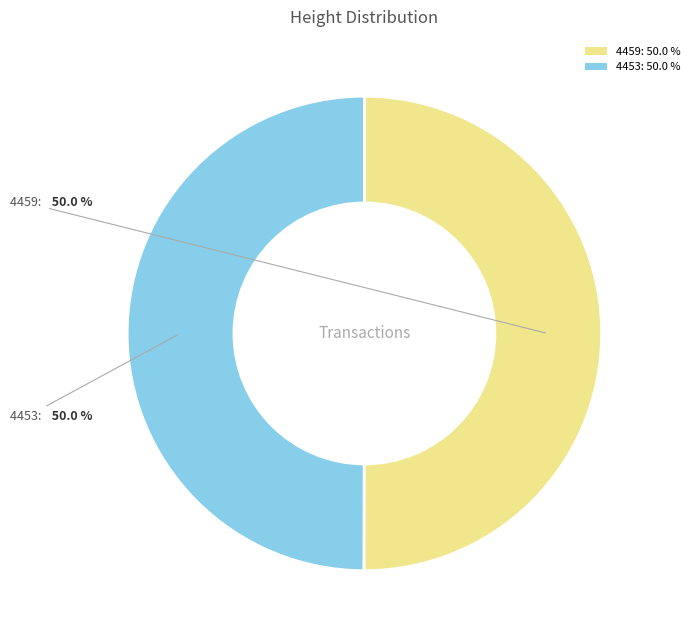

Is the sum of 4453: 50.0 % and 4459: 50.0 % greater than half?

Yes